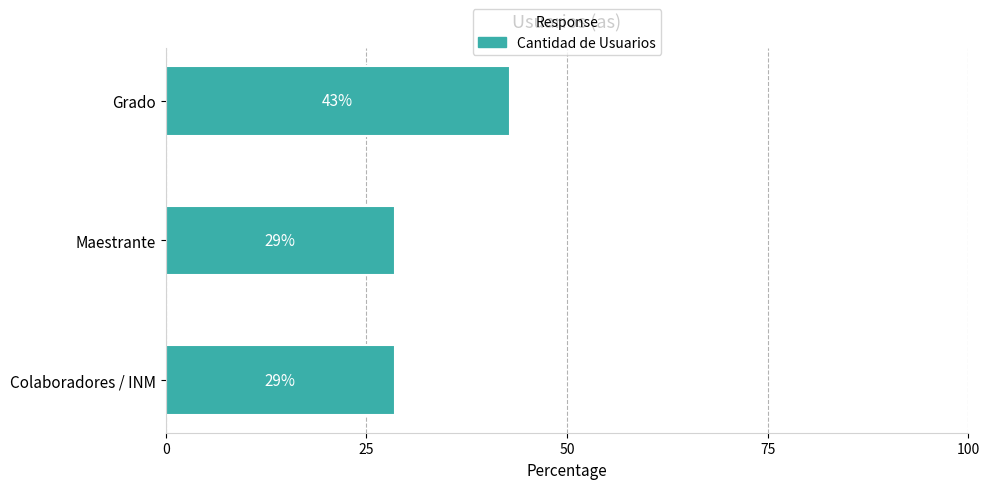

What is the average value?

33.3